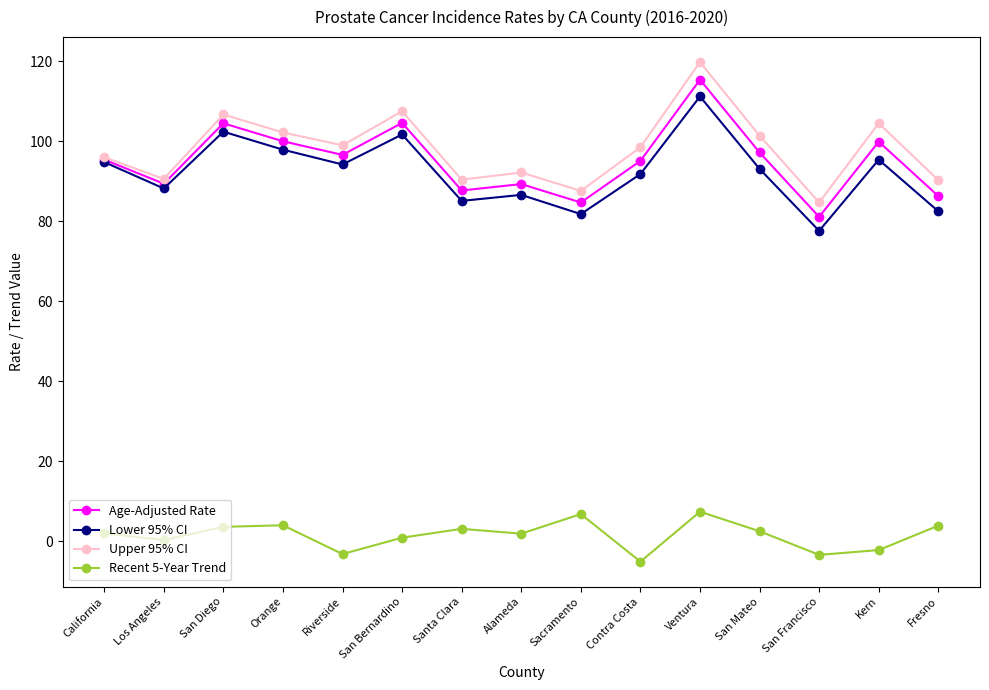

True or false: Recent 5-Year Trend and Upper 95% CI cross at least once.

False